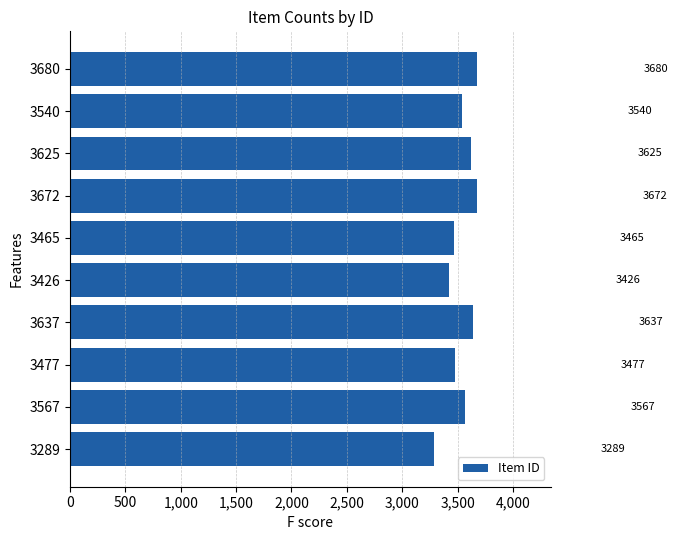

Count the number of data series in this chart.

1